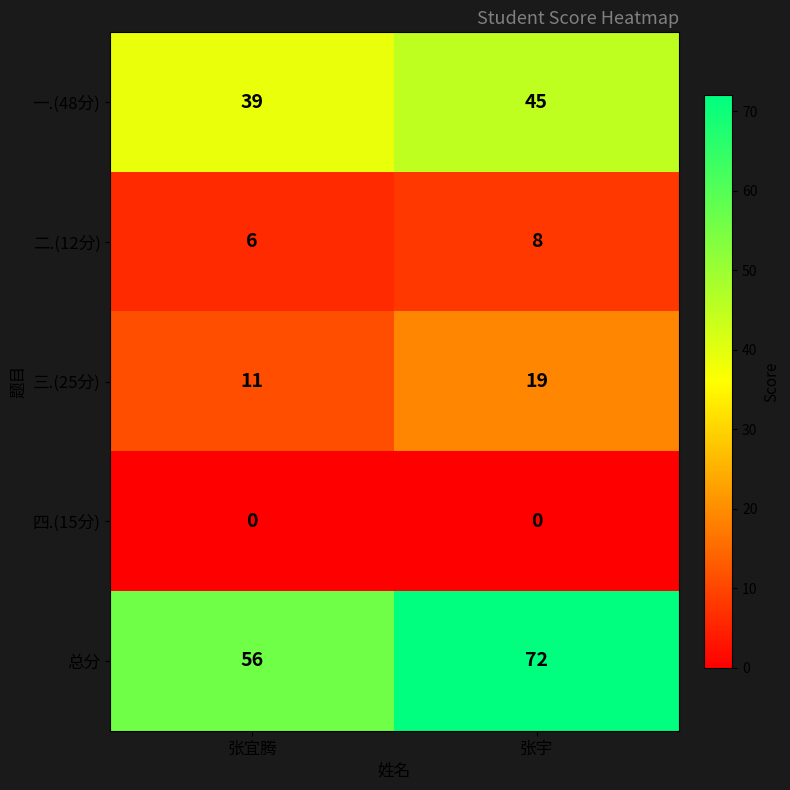

At how many categories does at least one series exceed 45?

2